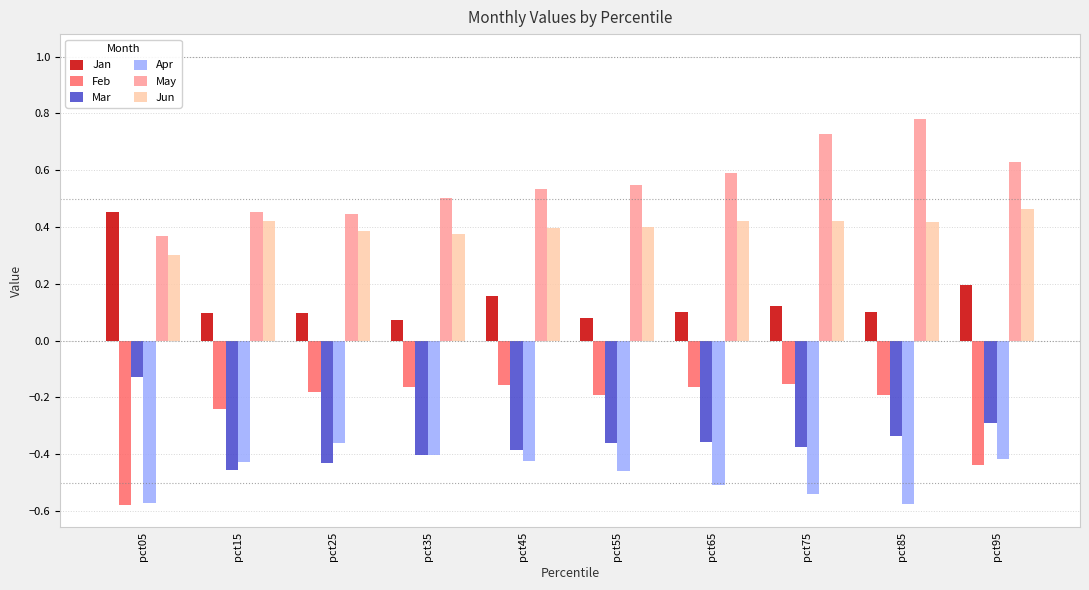

Where is Mar nearest to the value 0?

pct05